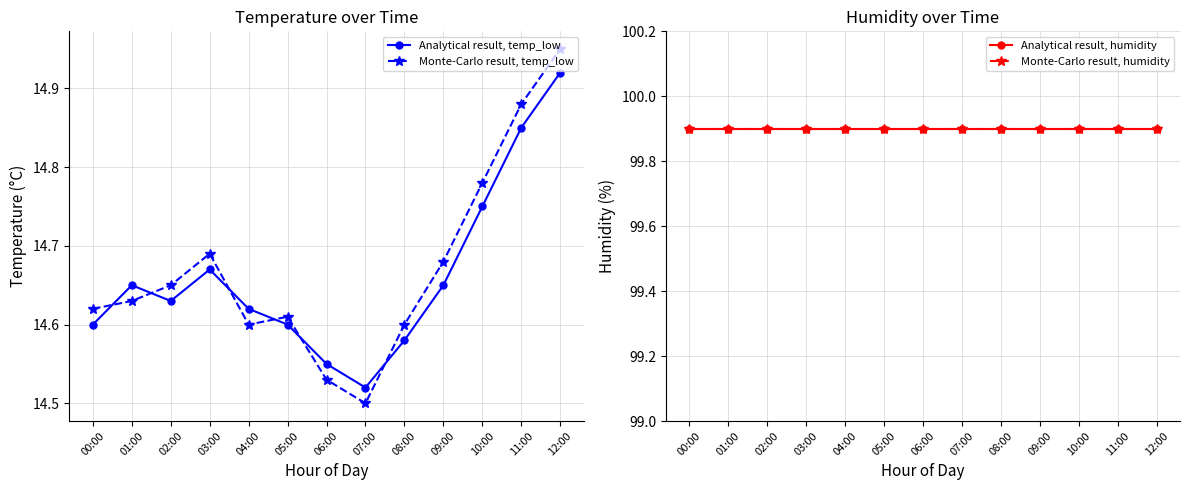

At which category is the sum across all series the highest?

12:00